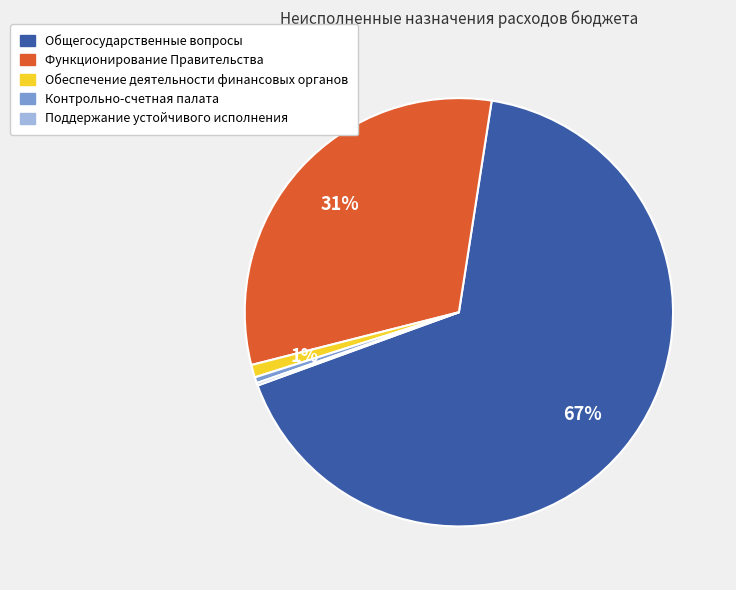

Between Функционирование Правительства and Обеспечение деятельности финансовых органов, which is larger?

Функционирование Правительства